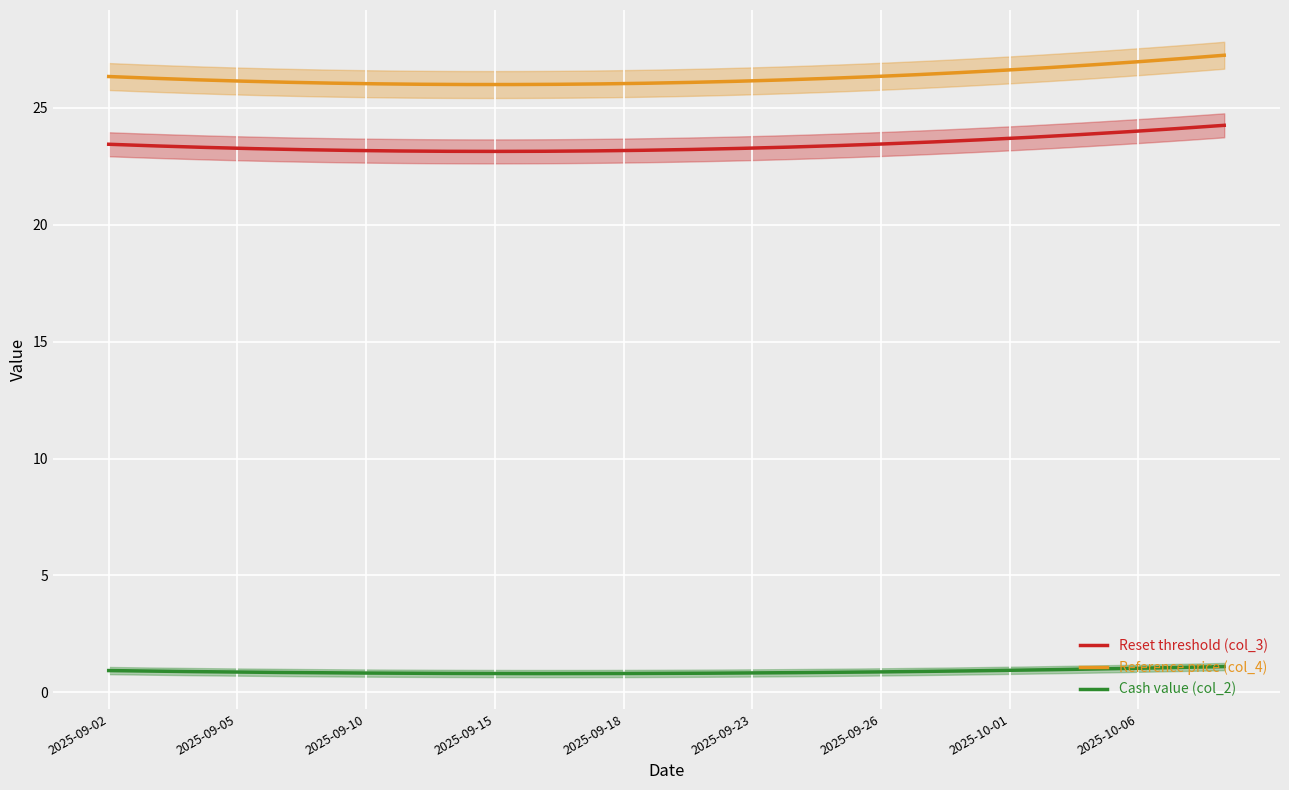

What is the spread (max minus min) of values at 2025-09-22?

25.1